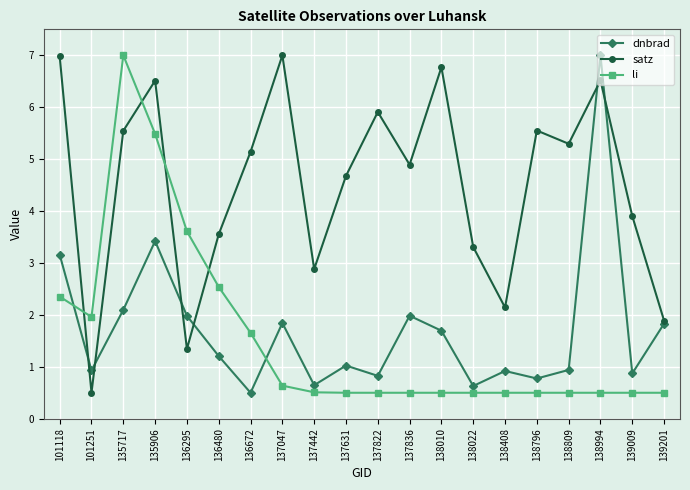

What is the value of the satz point at the 14th from the left?

3.3